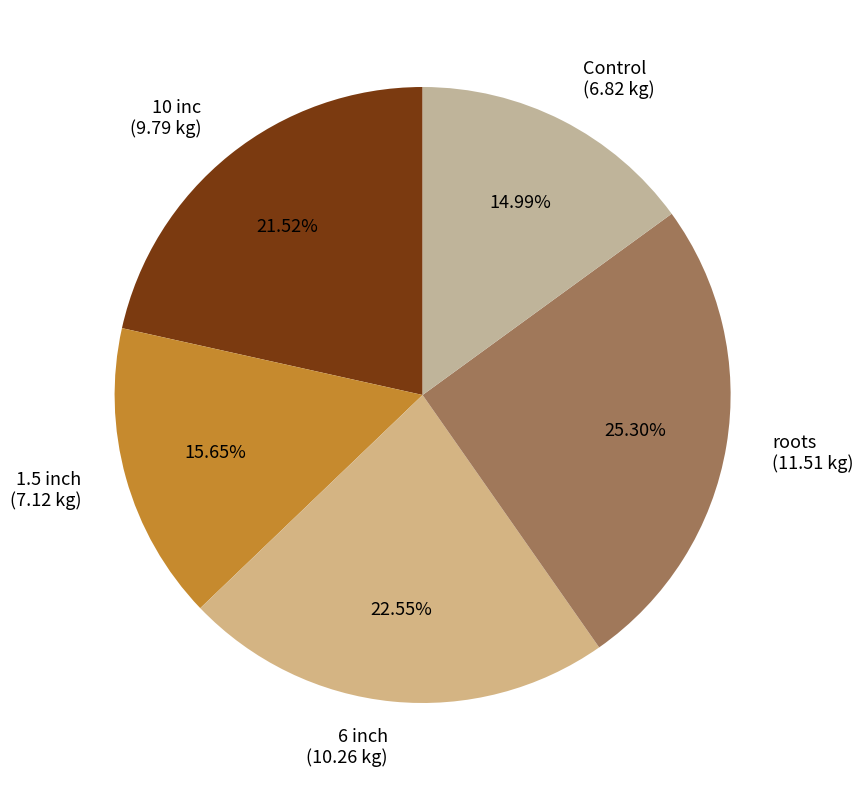

To the nearest percent, what is the combined percentage of Control and 10 inc?

37%